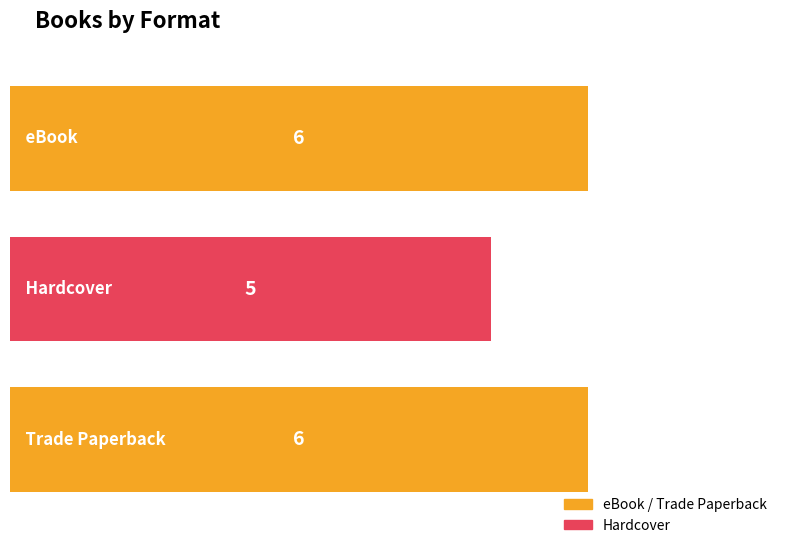

What is the label of the 2nd bar from the left?

Hardcover